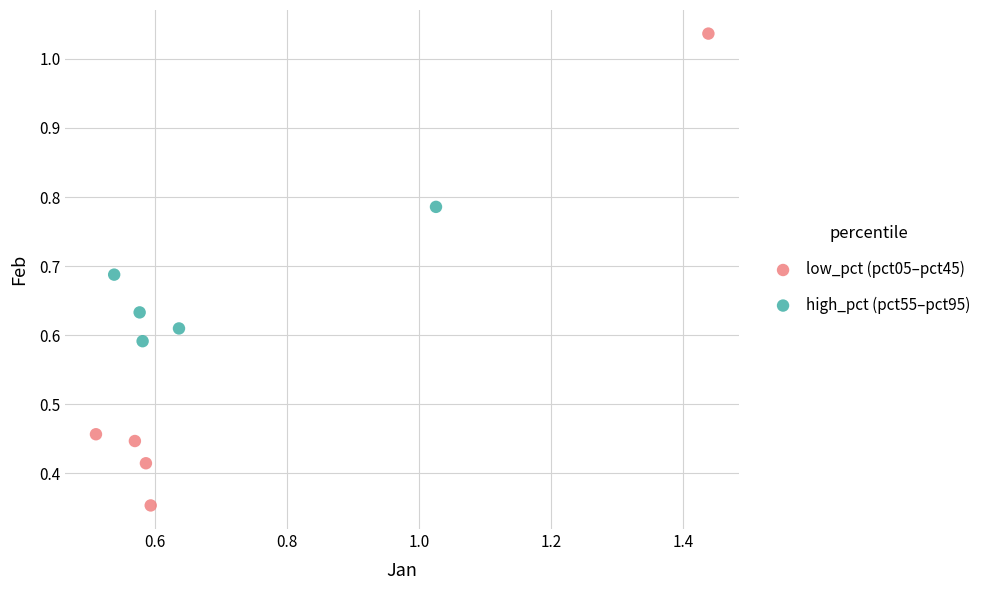

Which series reaches the minimum Y coordinate?

low_pct (pct05–pct45)